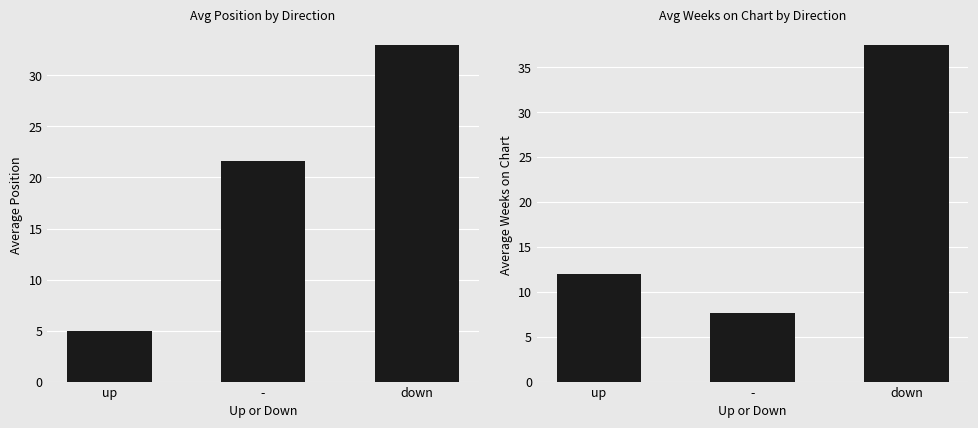

At down, list the series in order from largest to smallest.

Average Weeks on Chart, Average Position